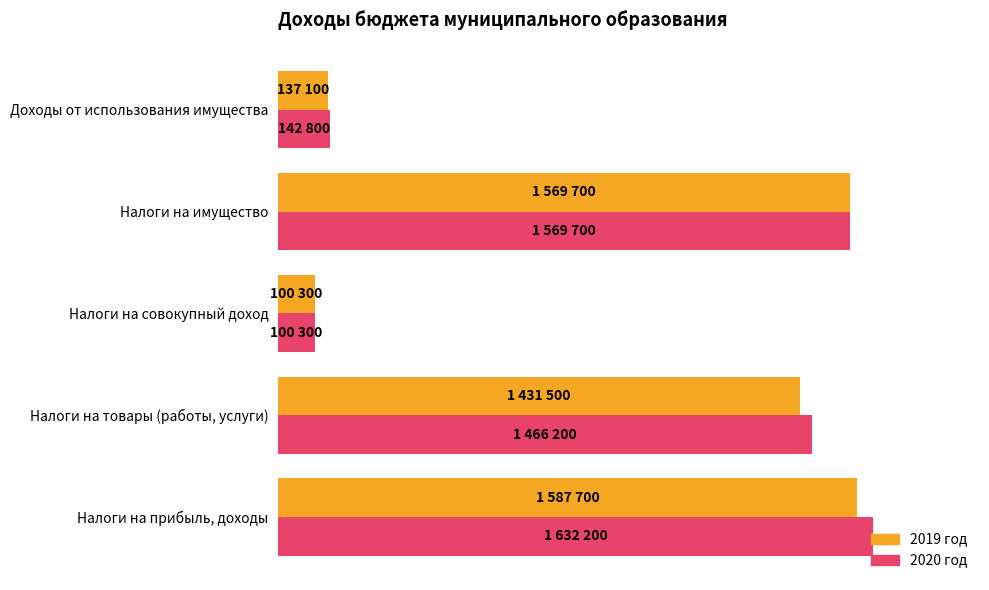

Which series has the largest total across all categories?

2020 год